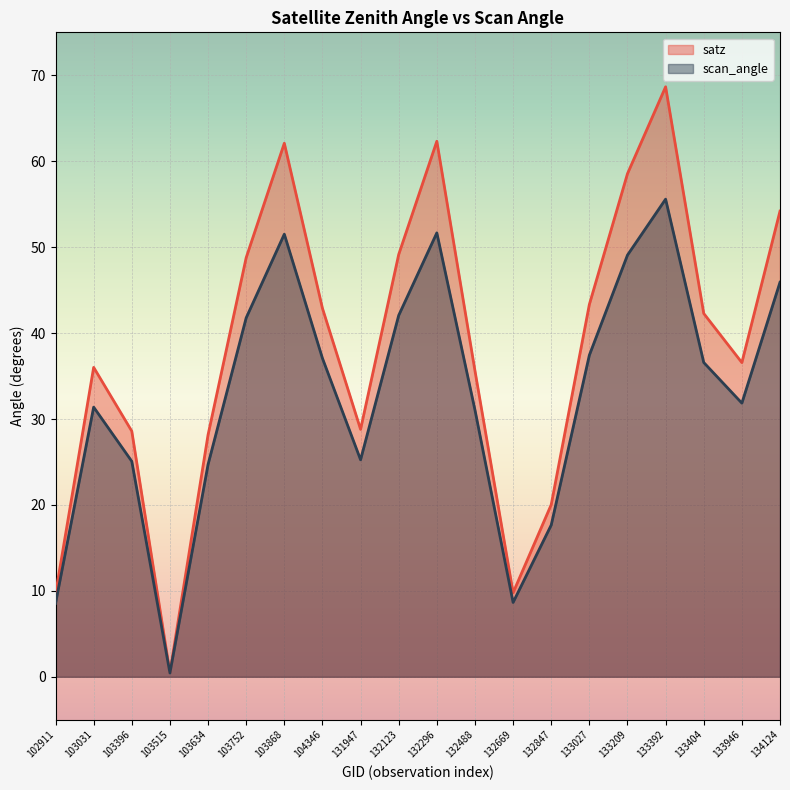

What is the difference between the scan_angle values at 104346 and 132847?

19.4